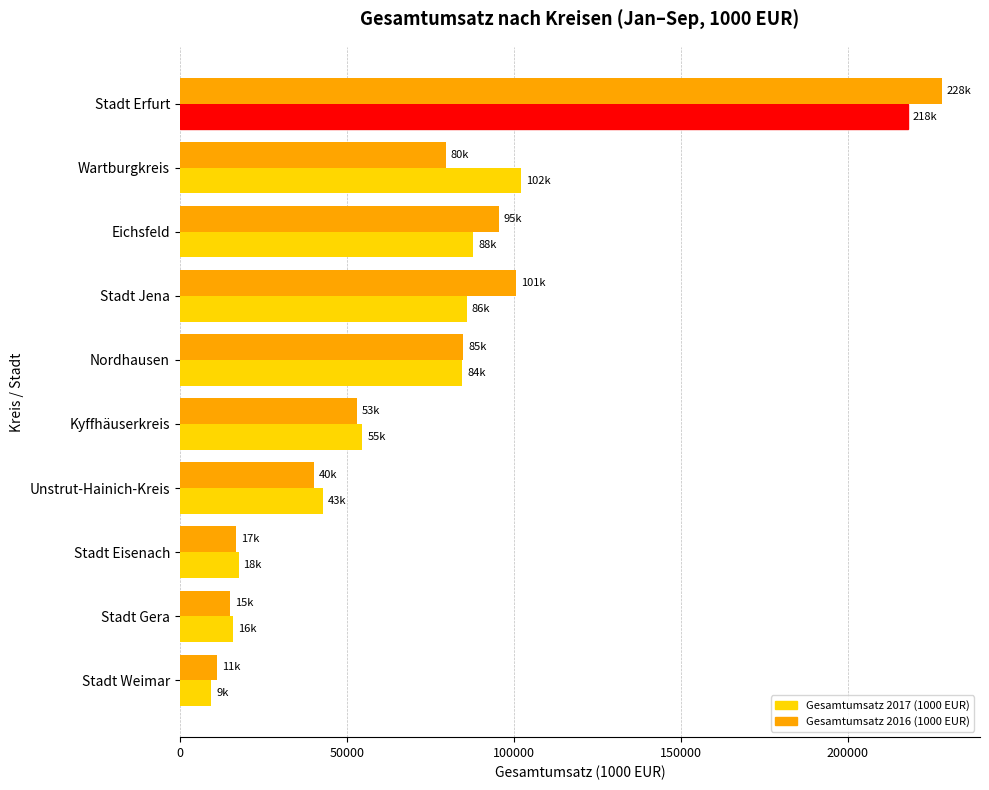

What is the sum of the Gesamtumsatz 2017 (1000 EUR) values at Wartburgkreis and Nordhausen?

186528.2